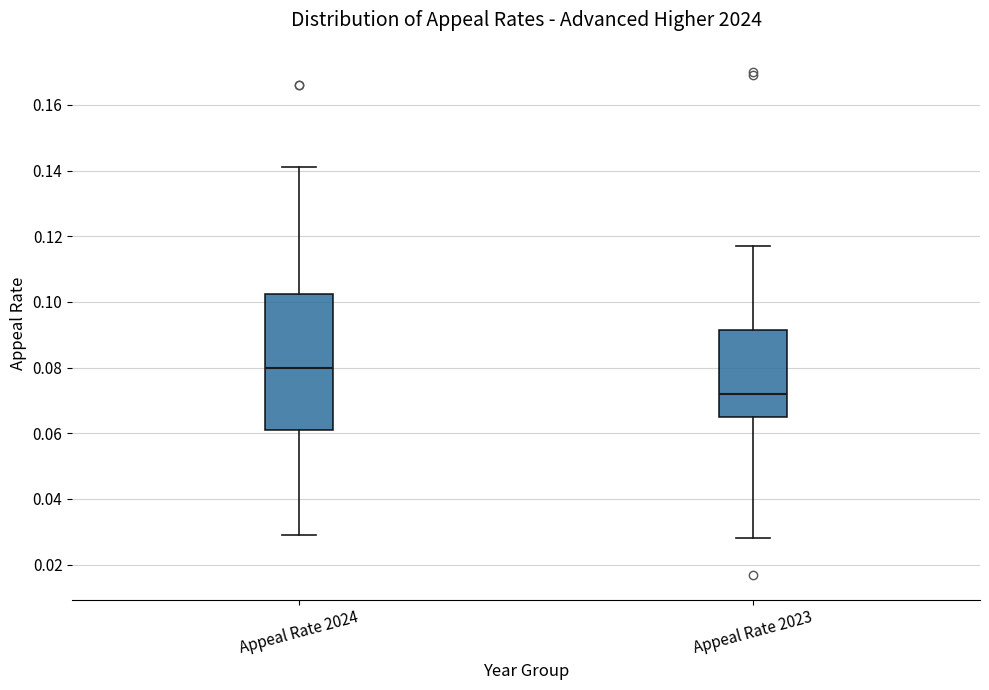

Reading left to right, read every box against the y-axis: the position of its median line, the range the box covers, and the ends of its whiskers. The values are not printed on the chart, so give them approximately, as read against the axis.

Appeal Rate 2024: median 0.080, box 0.062 to 0.102, whiskers 0.030 to 0.142
Appeal Rate 2023: median 0.072, box 0.066 to 0.092, whiskers 0.028 to 0.118